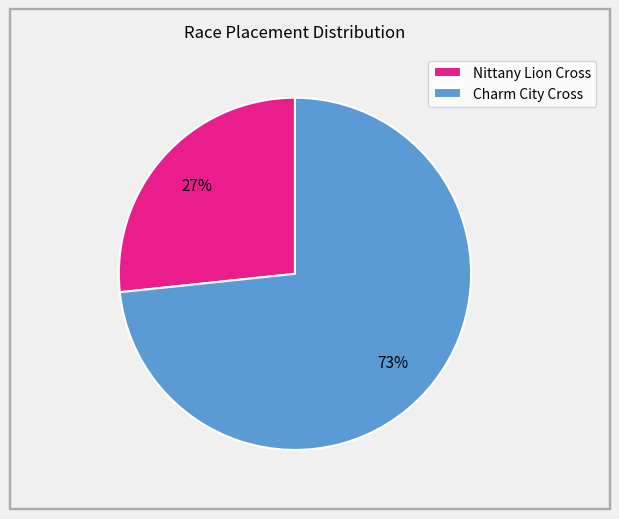

To the nearest percent, what portion does Nittany Lion Cross represent?

27%